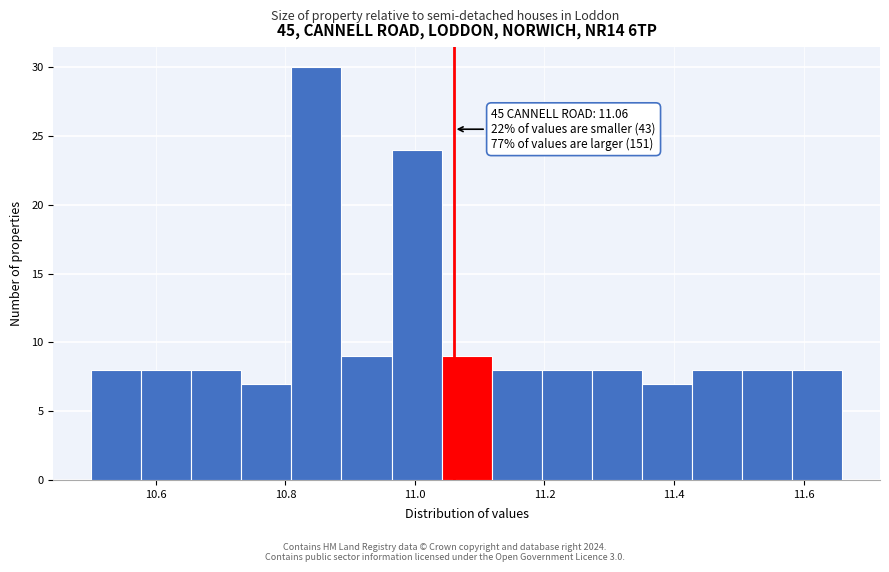

Read against the x-axis, roughly where is the centre of the tallest bar?

10.84